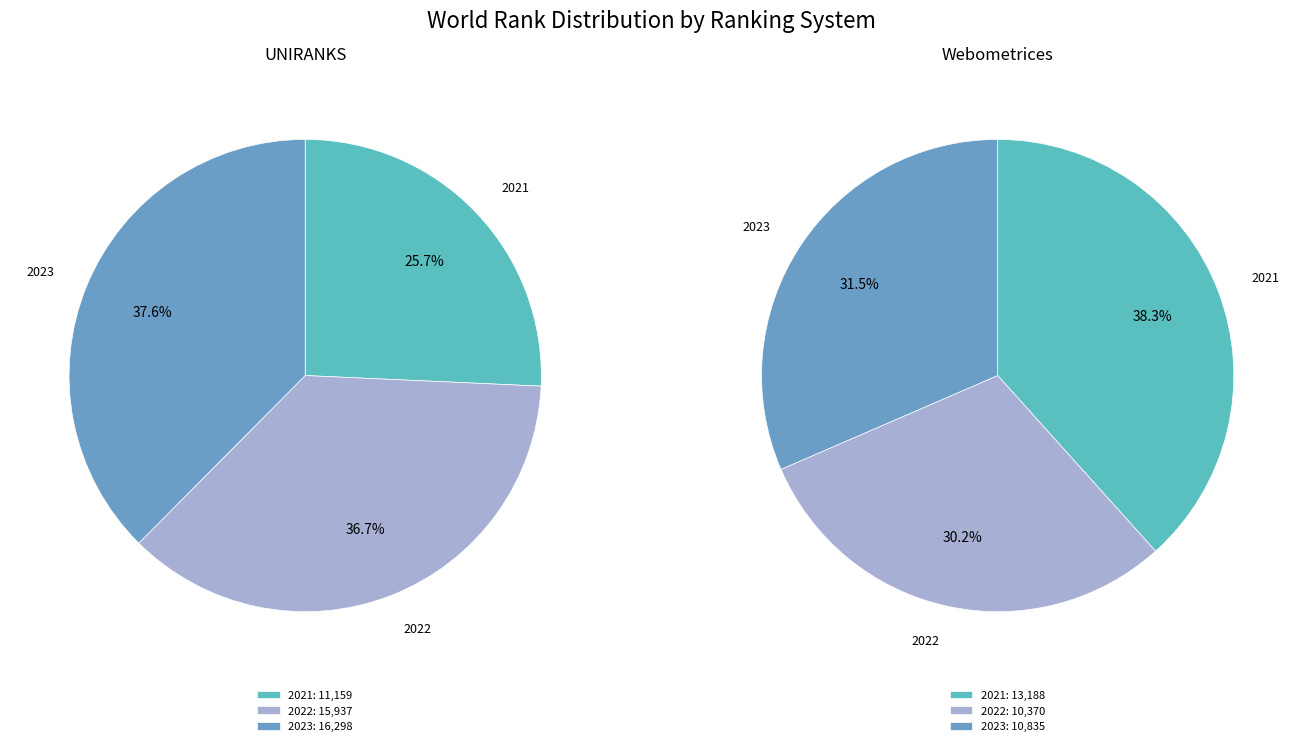

Between 2022 and 2023, which is larger?

2023